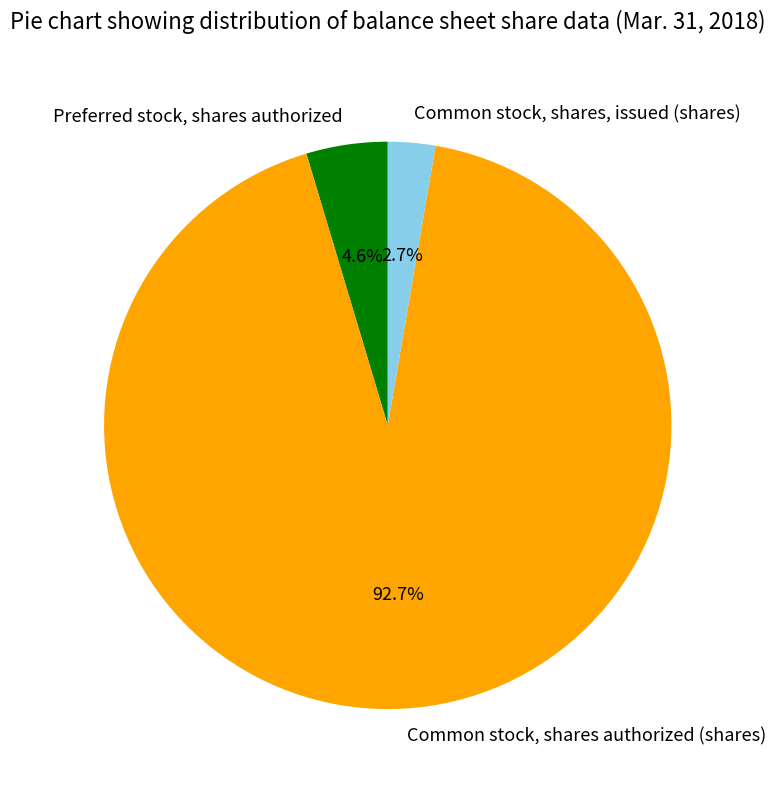

Do Preferred stock, shares authorized and Common stock, shares, issued (shares) together represent more than half of the pie?

No